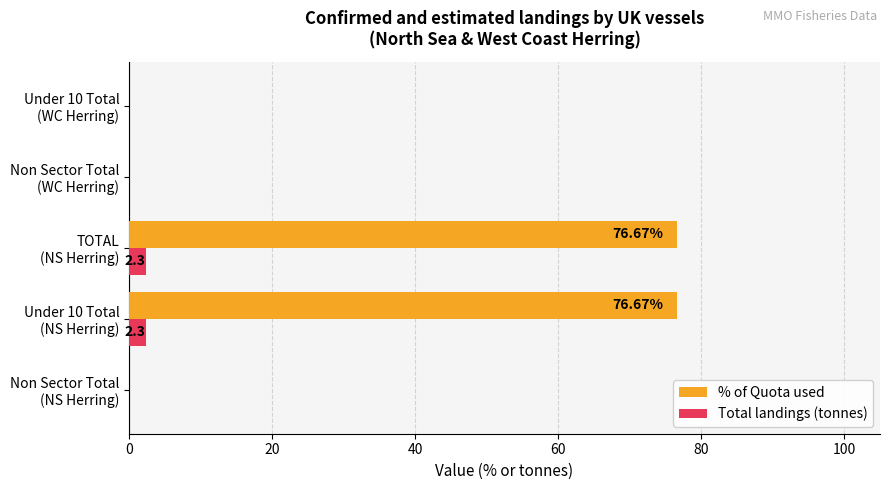

How many data points does each series have?

5